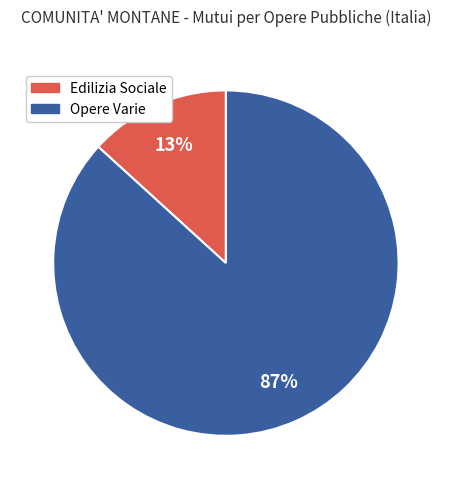

How many segments does this pie chart have?

2